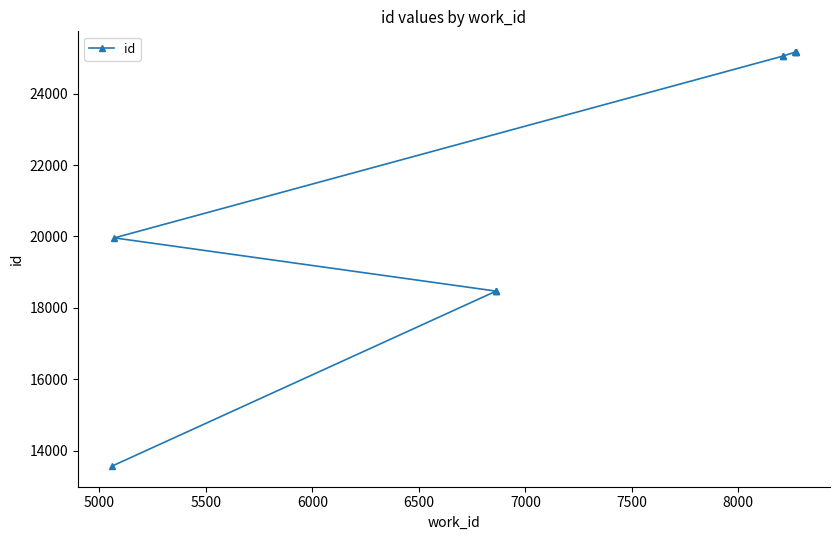

What is the value of the 3rd point from the left?

18467